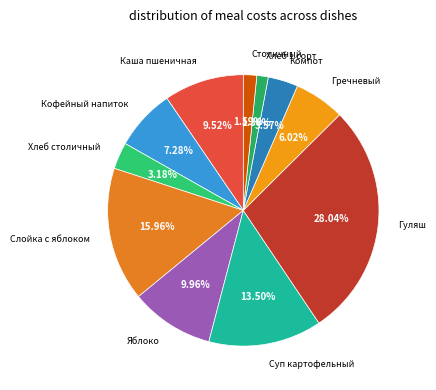

Is the sum of Кофейный напиток and Слойка с яблоком greater than half?

No